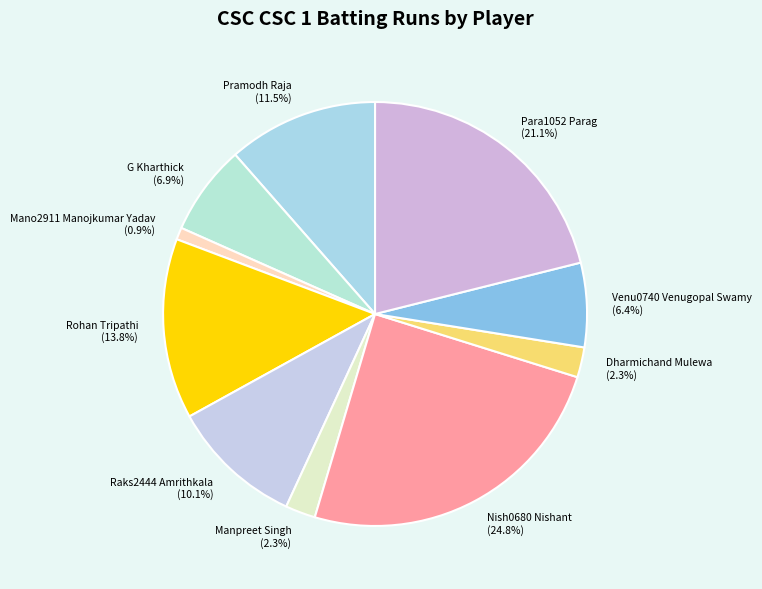

To the nearest percent, what portion does Rohan Tripathi represent?

14%